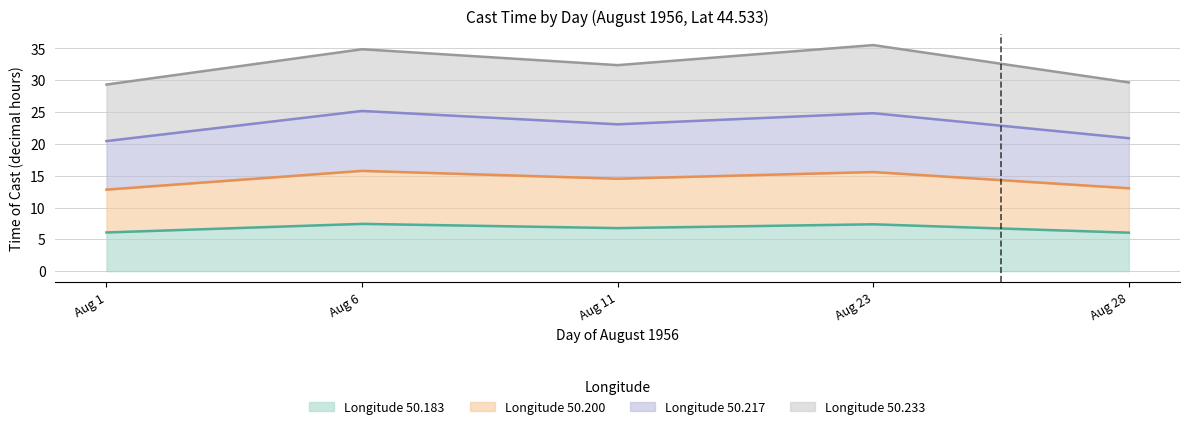

What is the total value across all series at Aug 28?

29.7